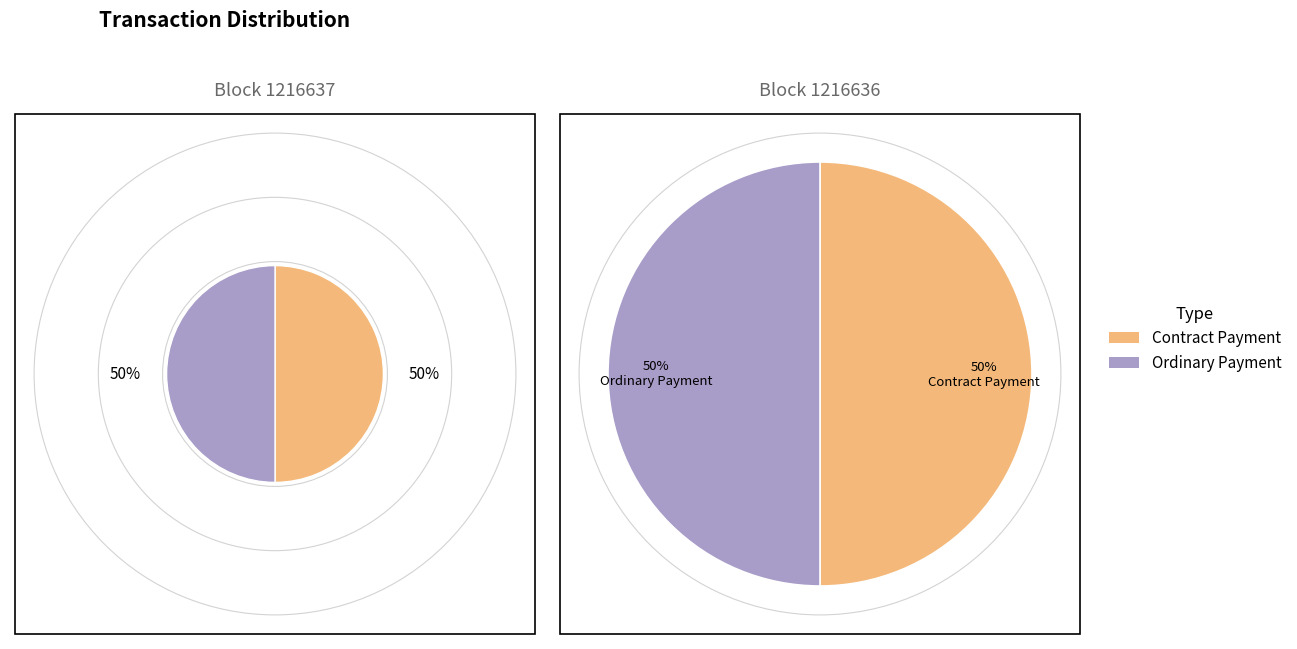

Rank the categories by value from lowest to highest.

Contract Payment, Ordinary Payment